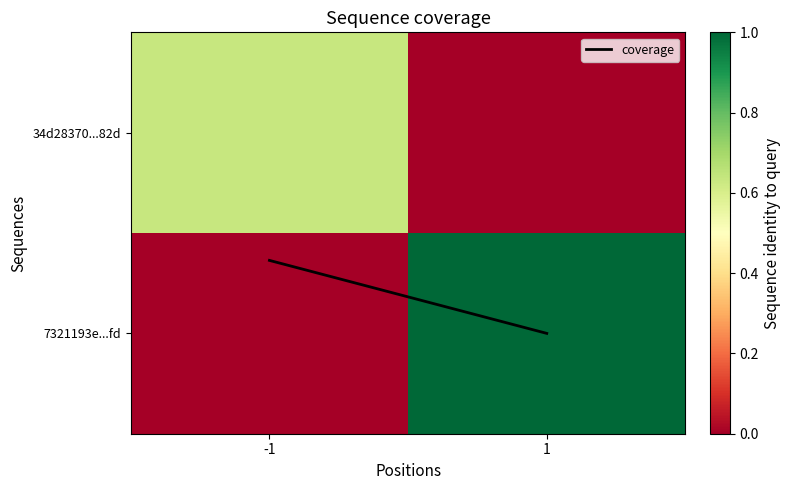

Which category has the lowest value across all series?

1